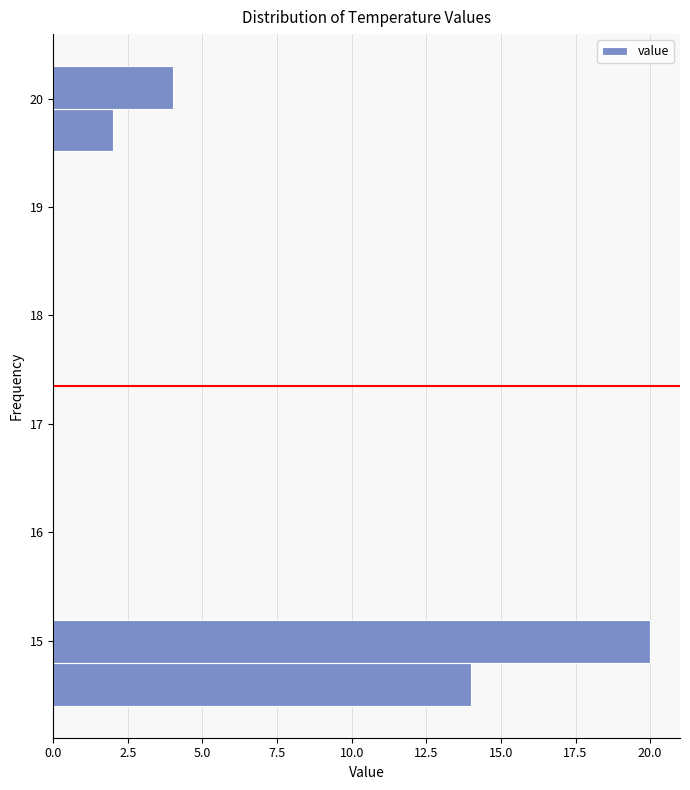

Read against the y-axis, roughly where is the centre of the longest bar?

15.0